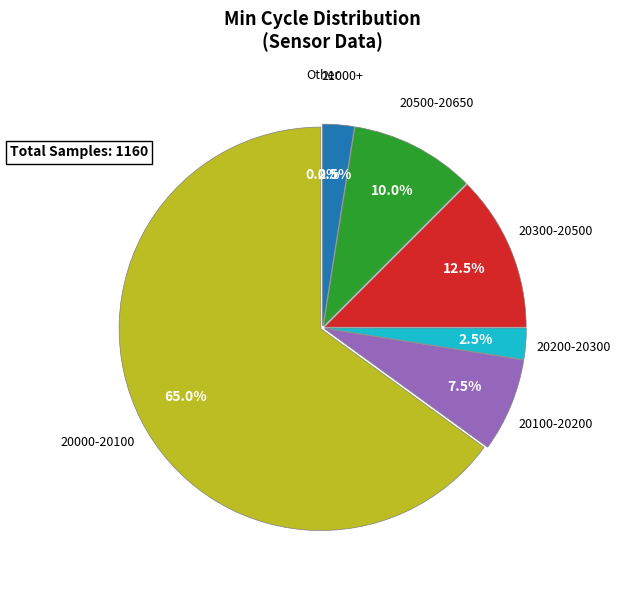

Count the number of slices in the pie.

7